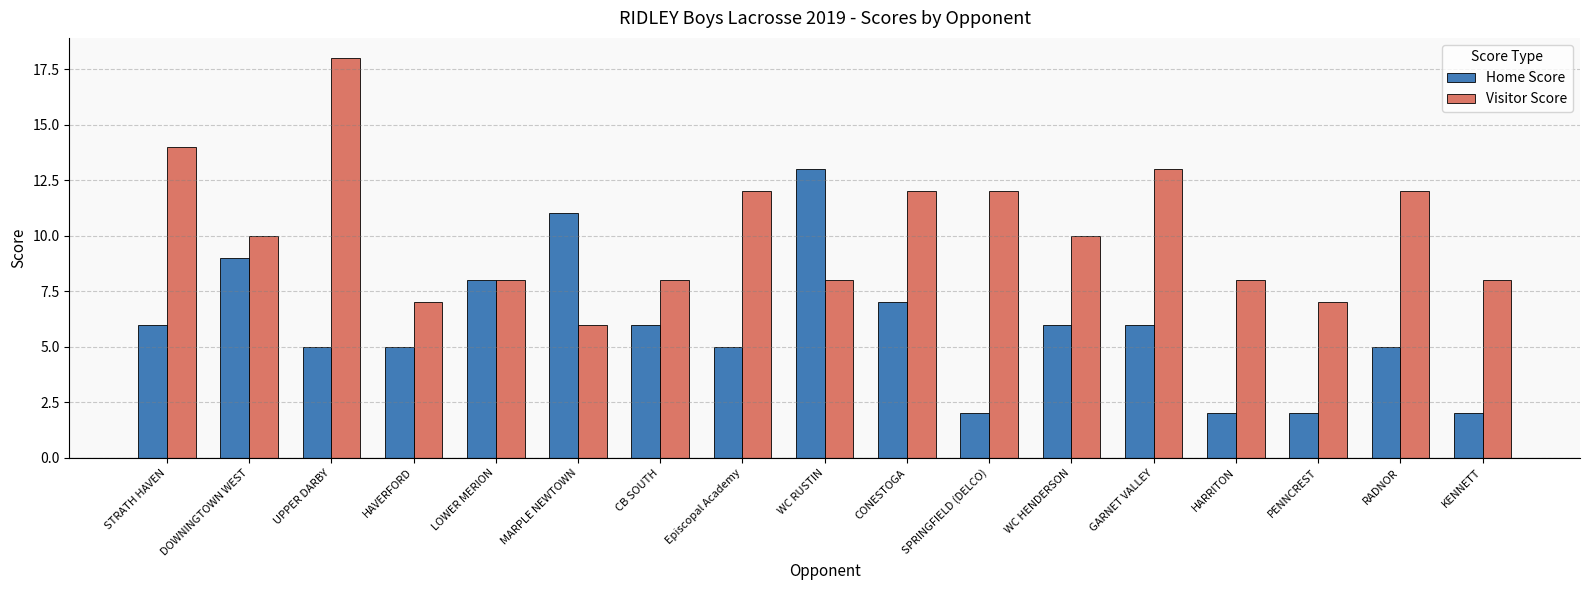

Is the value of Home Score at WC HENDERSON greater than the value of Visitor Score at Episcopal Academy?

No